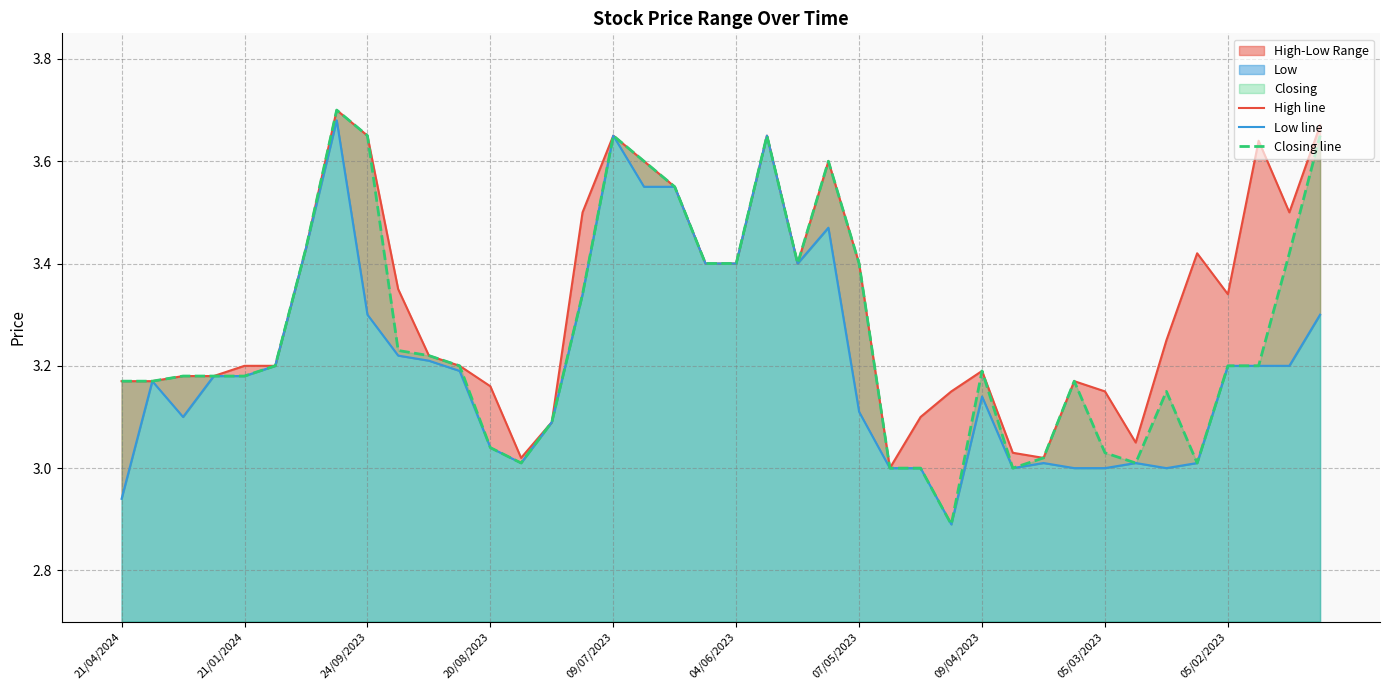

How many lines are shown in the chart?

3